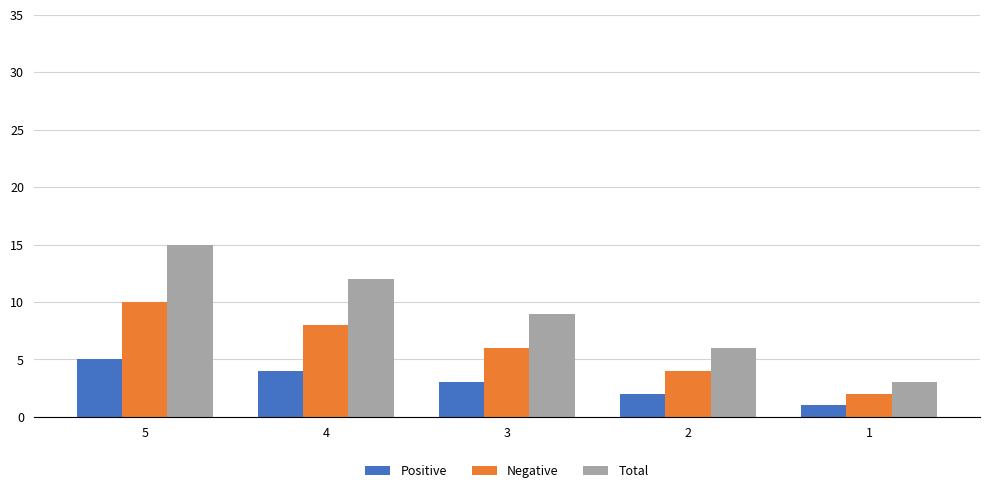

What is the value of the Negative bar at the 1st from the left?

10